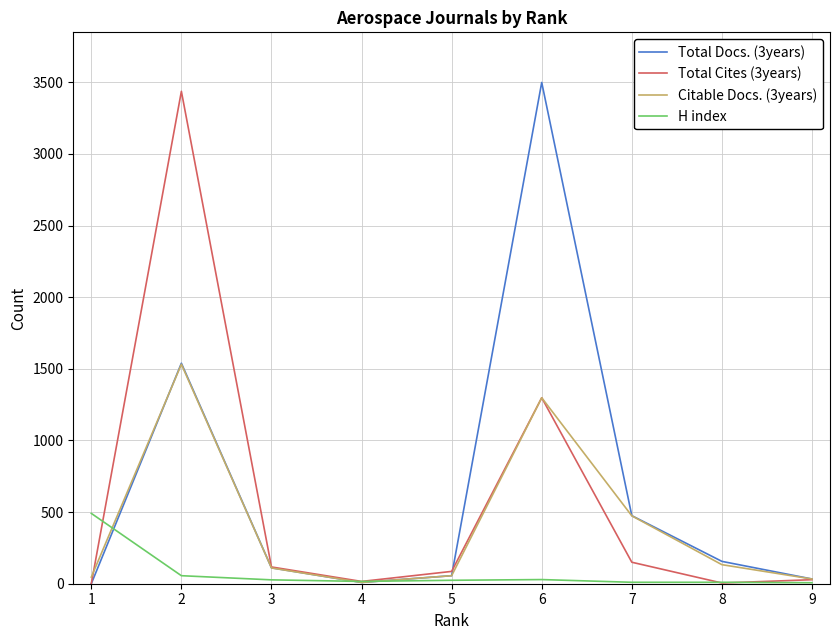

Is it true that H index equals 10 at 8?

True